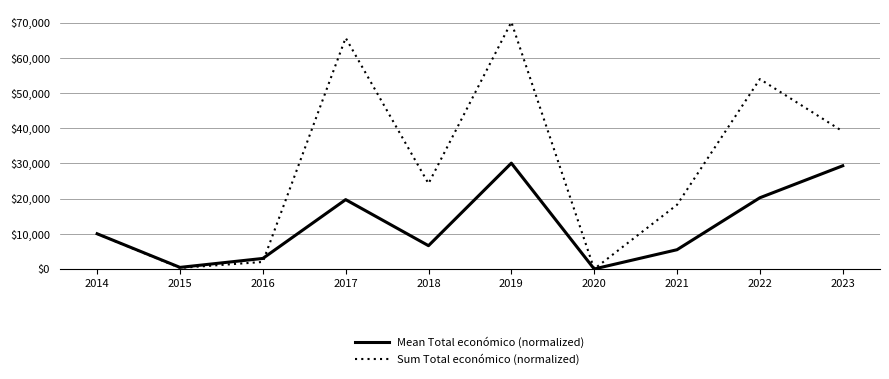

The Mean Total económico (normalized) series shows 0.0 at 2020. True or false?

True